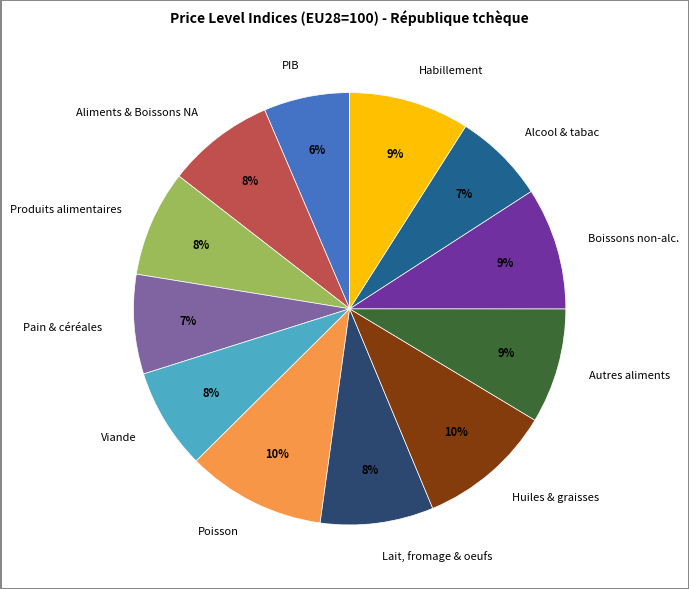

To the nearest percent, what percentage of the pie is Viande?

8%